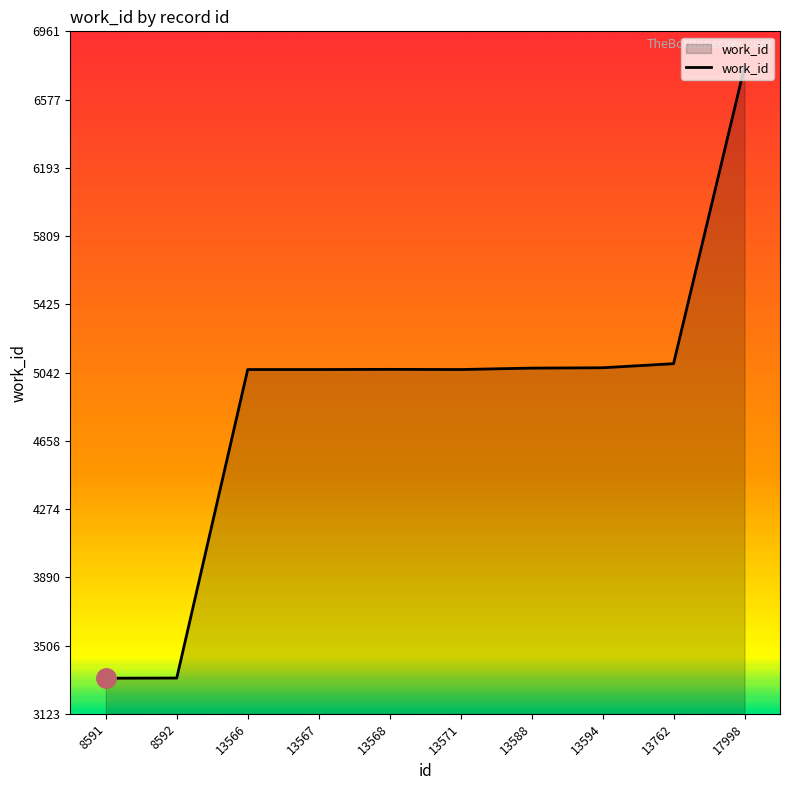

What is the maximum value shown in the chart?

6761